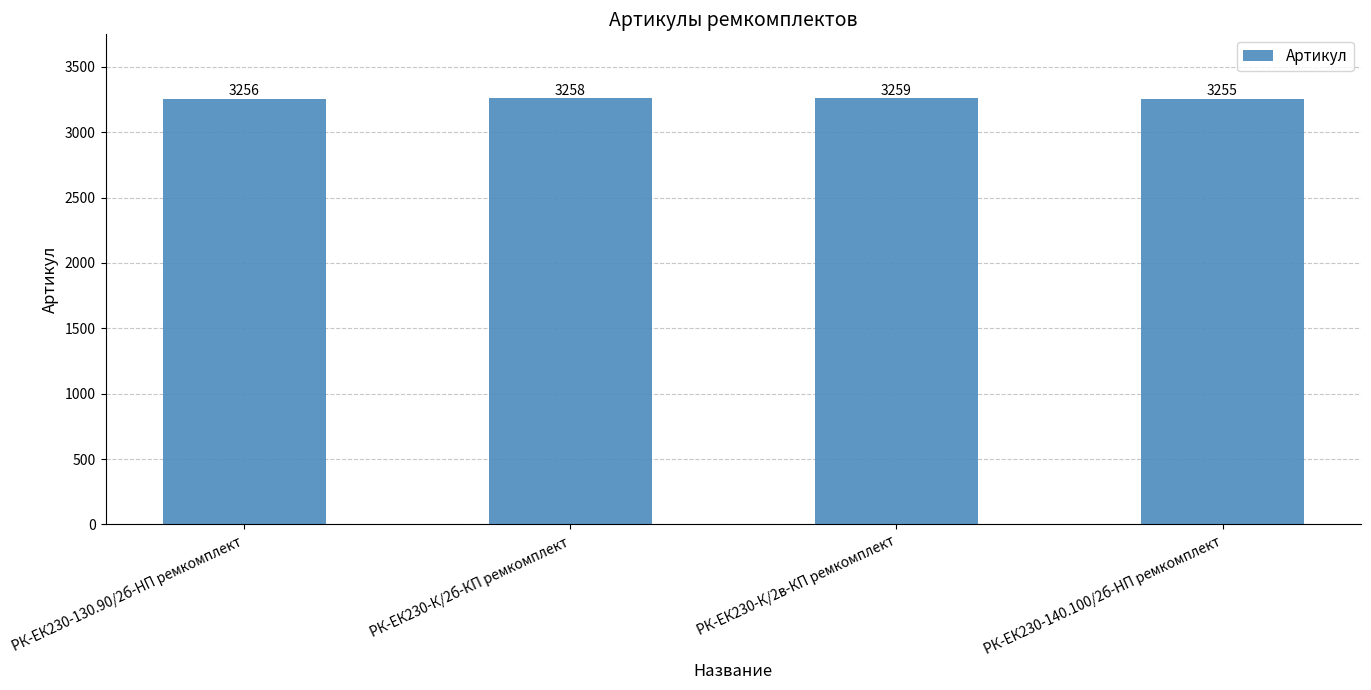

How many series are shown in this chart?

1